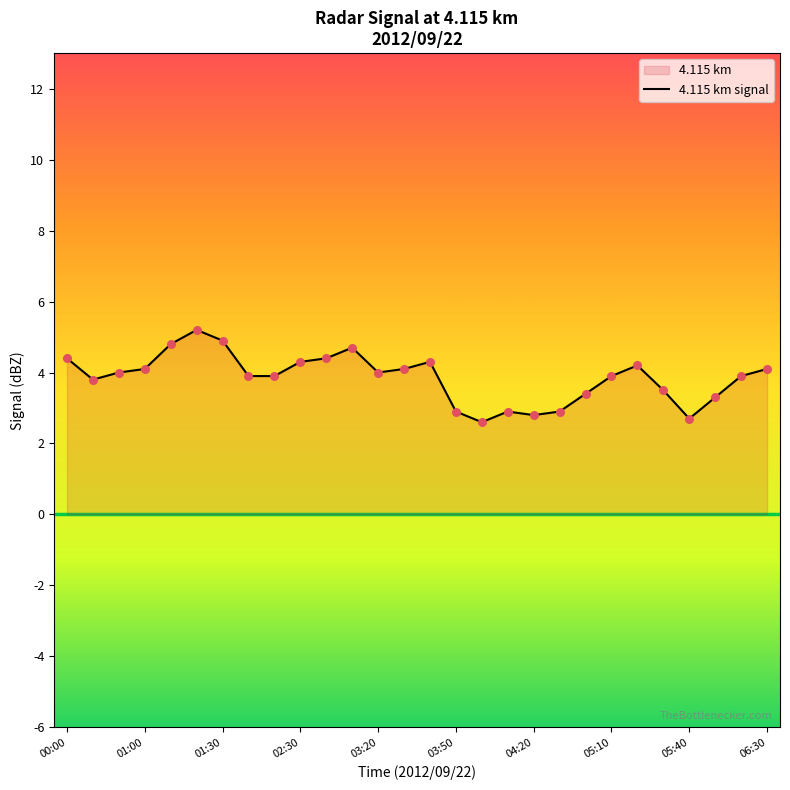

What is the ratio of the value at 16 to the value at 13?

0.6